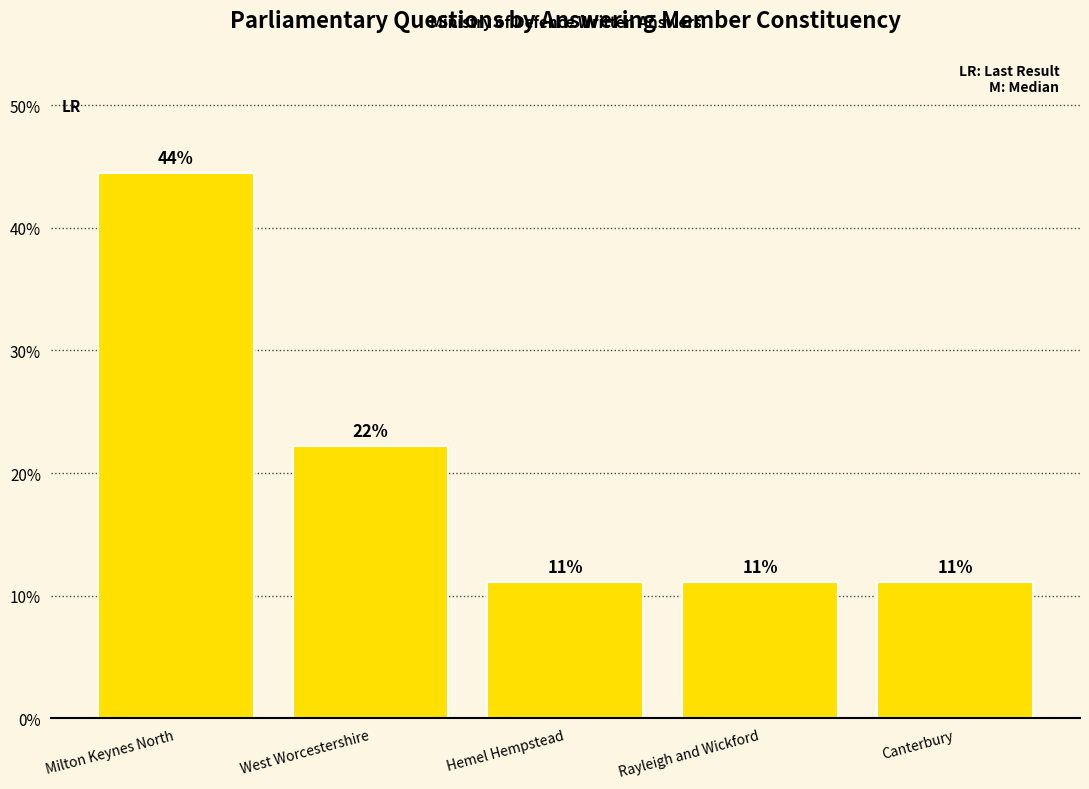

How many bars are there in total?

5